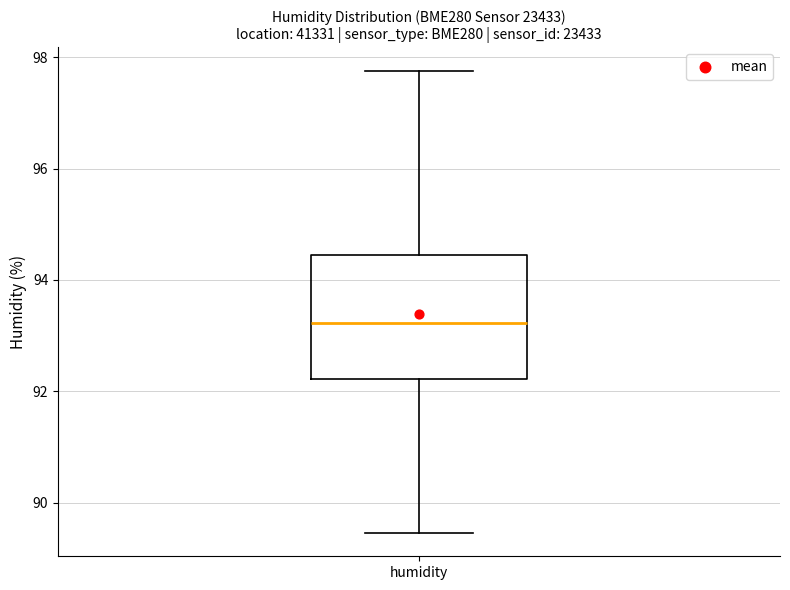

Where does the lower whisker of the box for humidity end on the y-axis? The values are not printed on the chart, so give them approximately, as read against the axis.

89.4